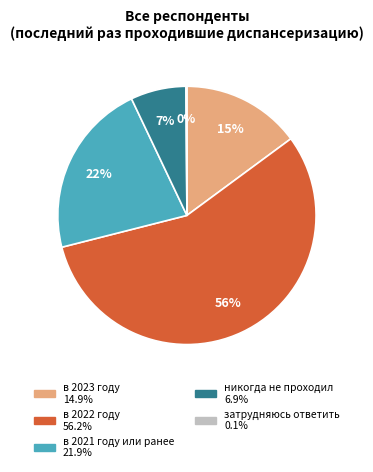

Which slice is the largest?

в 2022 году